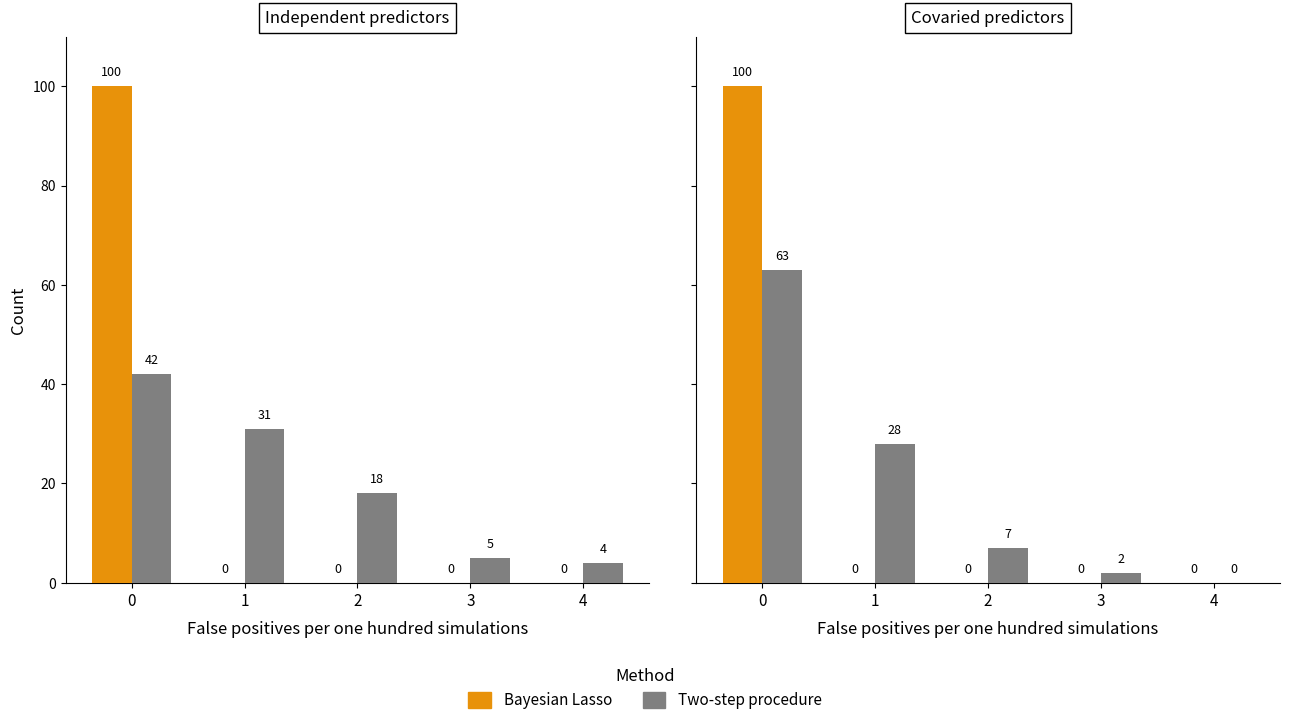

True or false: Bayesian Lasso has a value of 0 at 3.

True